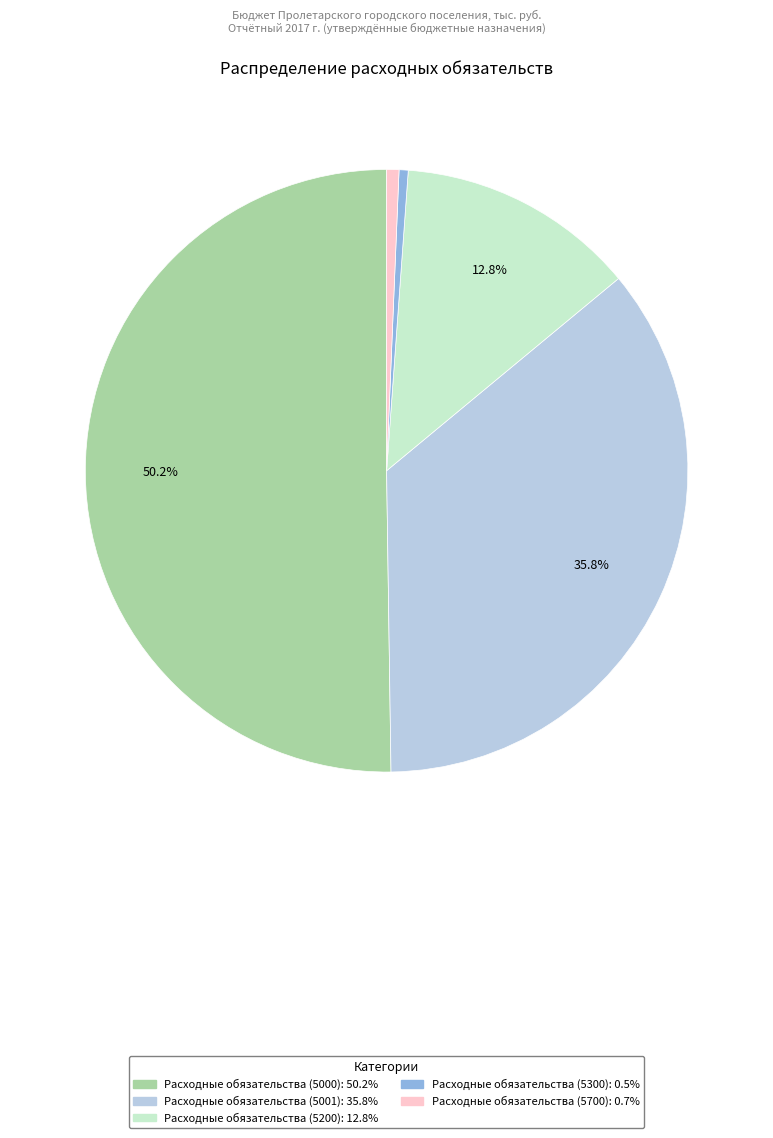

Which category accounts for the majority?

Расходные обязательства (5000)